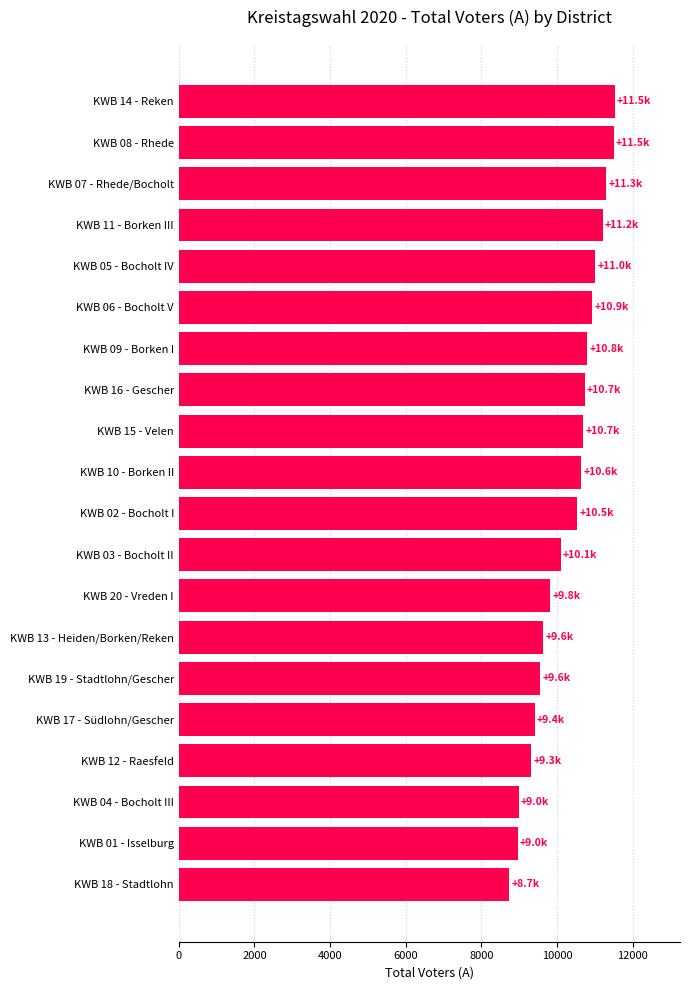

What value does the data have at KWB 12 - Raesfeld?

9319